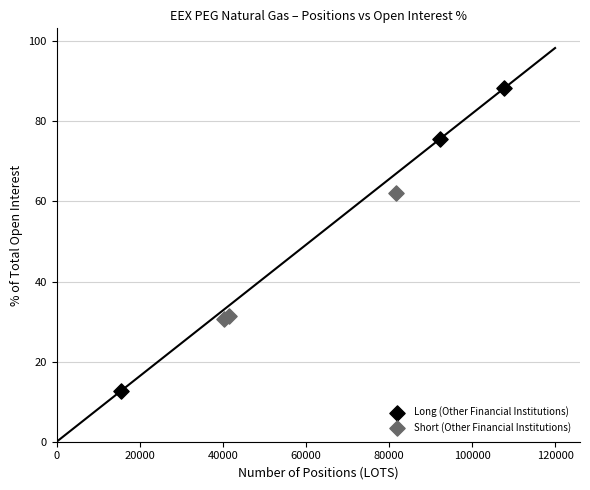

Which series has the widest spread of Y values?

Long (Other Financial Institutions)